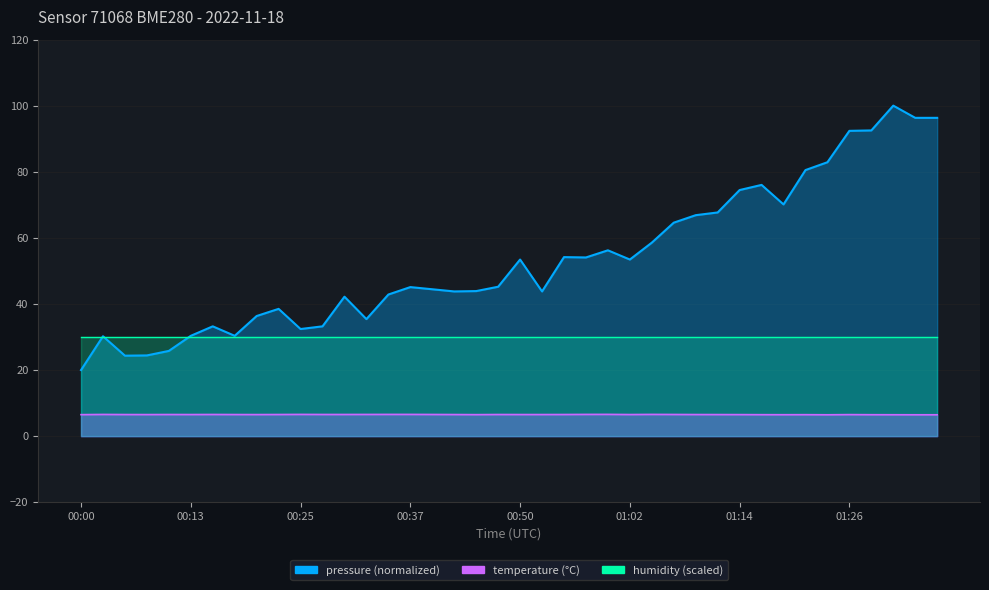

What is the approximate value of temperature at 01:22?

6.5